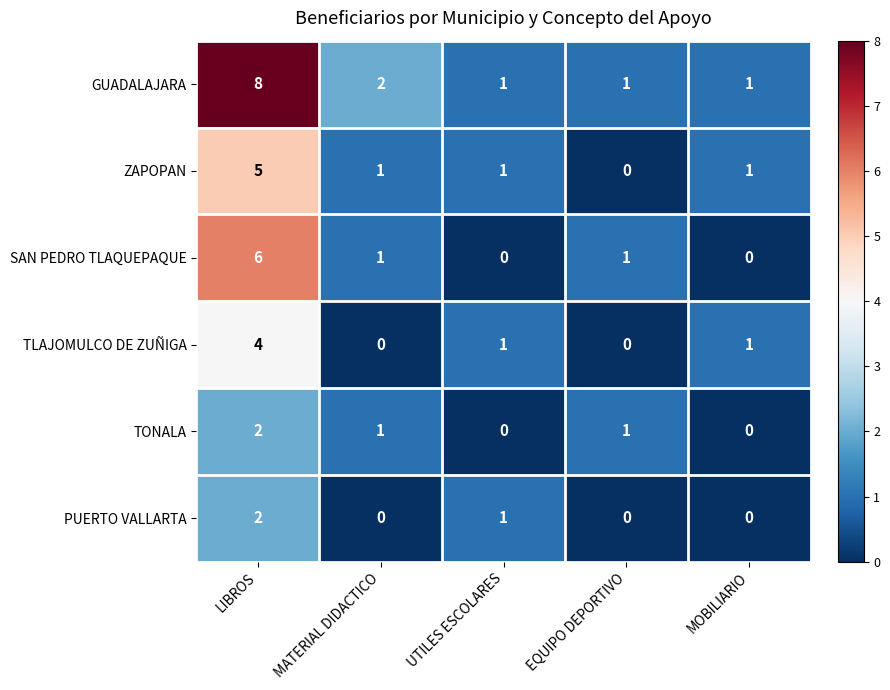

How many distinct data groups are displayed?

6